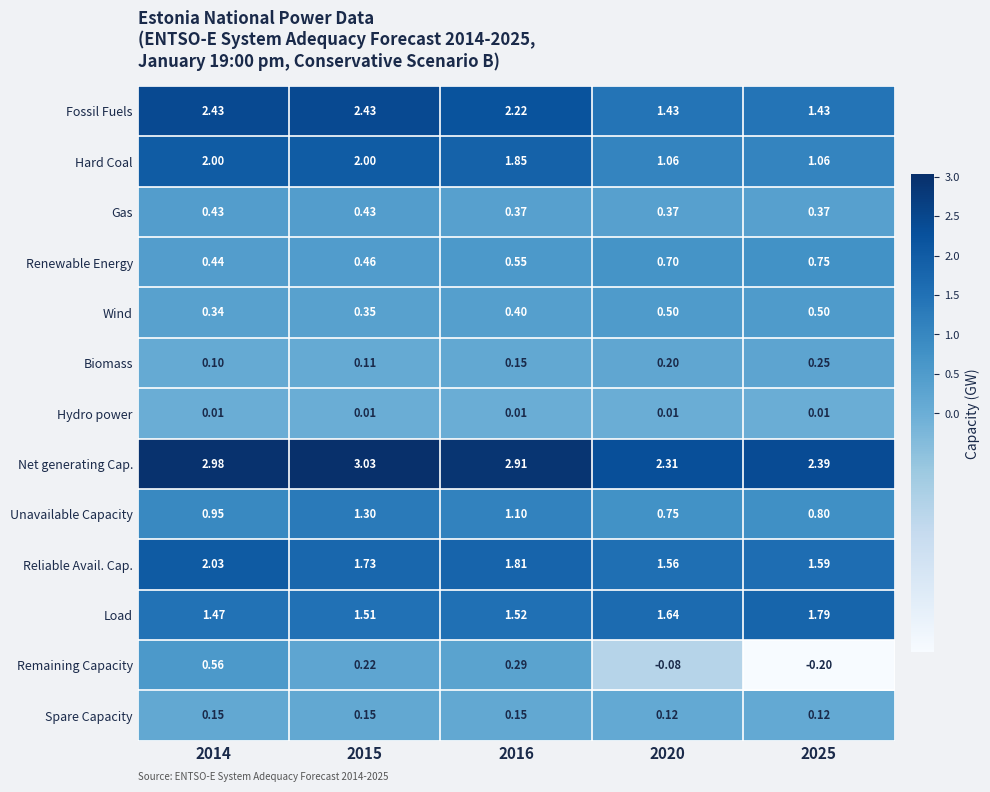

Which series has the largest total across all categories?

Net generating Cap.